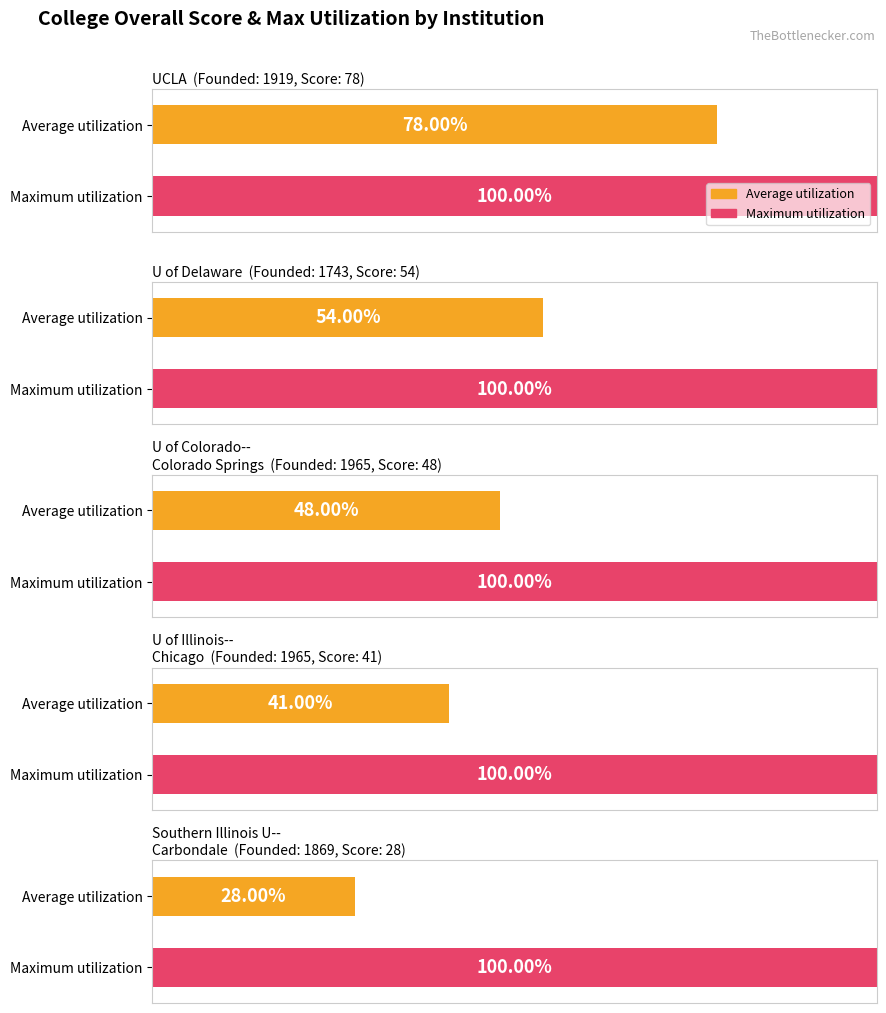

Reading left to right, what are all the values shown in this chart?

Average utilization: University of California--Los Angeles=78	University of Delaware=54	University of Colorado--Colorado Springs=48	University of Illinois--Chicago=41	Southern Illinois University--Carbondale=28
Overall score: University of California--Los Angeles=100	University of Delaware=100	University of Colorado--Colorado Springs=100	University of Illinois--Chicago=100	Southern Illinois University--Carbondale=100